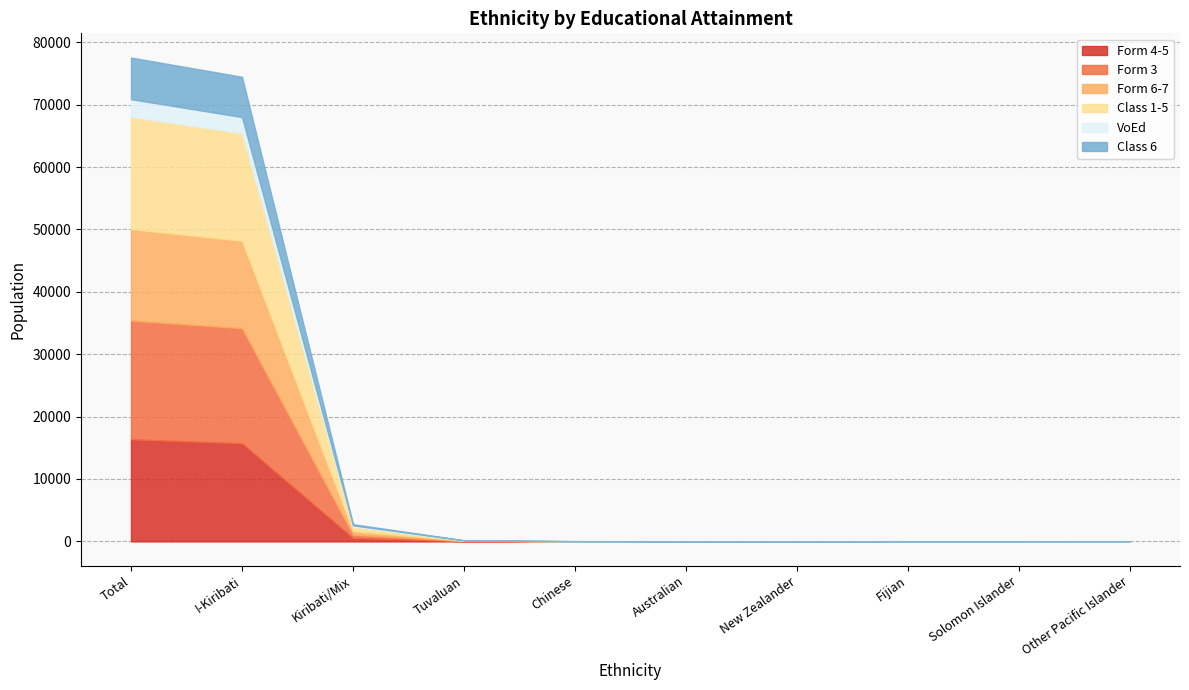

The Form 6-7 series shows 19289 at I-Kiribati. True or false?

False